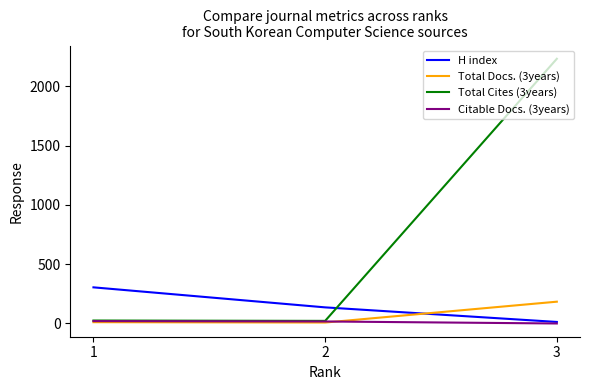

List the series in order of their peak value, lowest first.

Citable Docs. (3years), Total Docs. (3years), H index, Total Cites (3years)